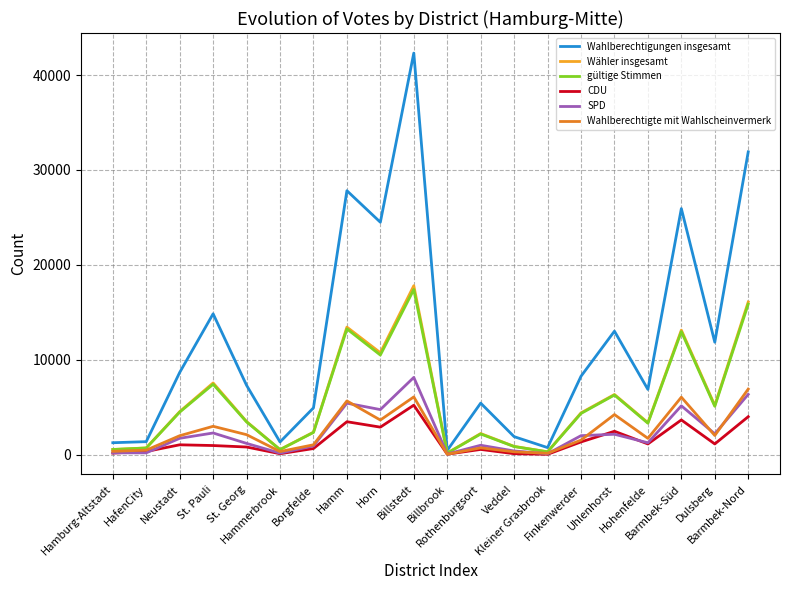

How many lines are shown in the chart?

6